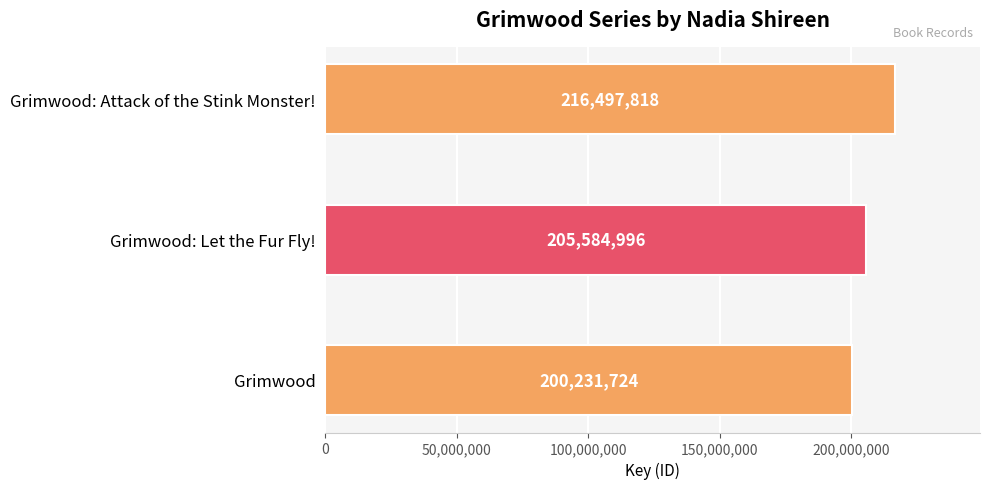

Reading top to bottom, transcribe all the data shown in this chart.

216497818	205584996	200231724